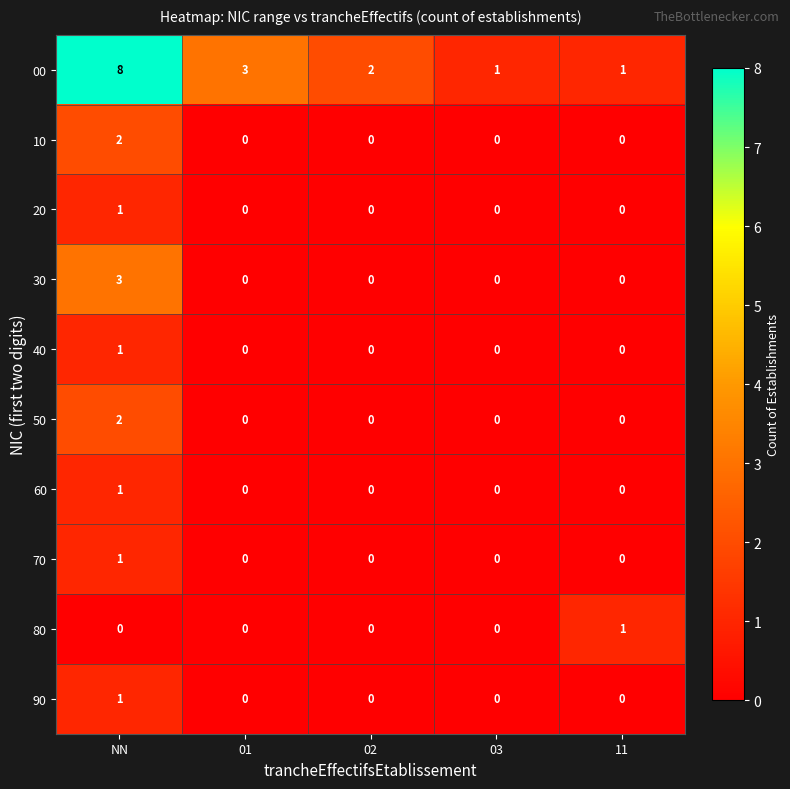

The 30 series shows 1 at 01. True or false?

False